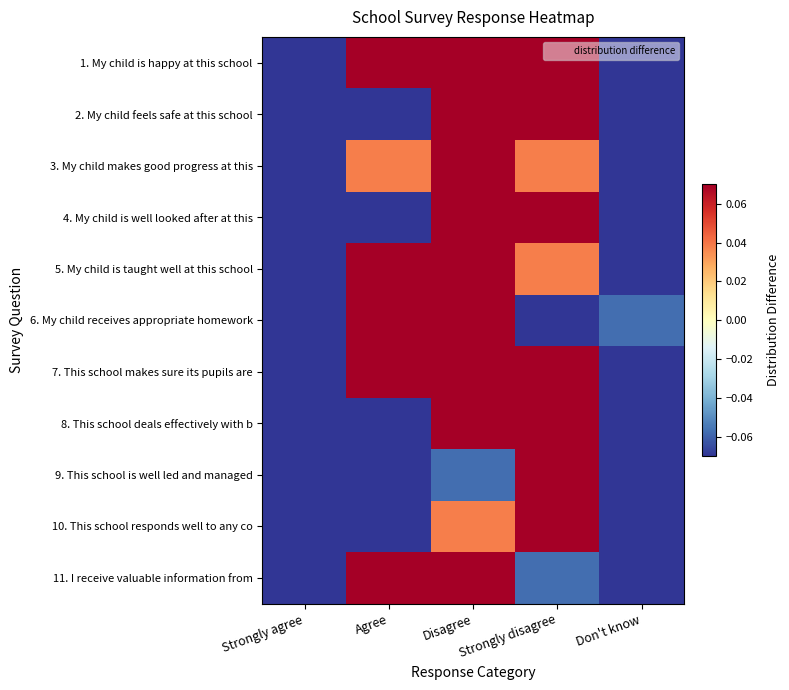

Between Disagree and Strongly disagree, which is larger?

Disagree